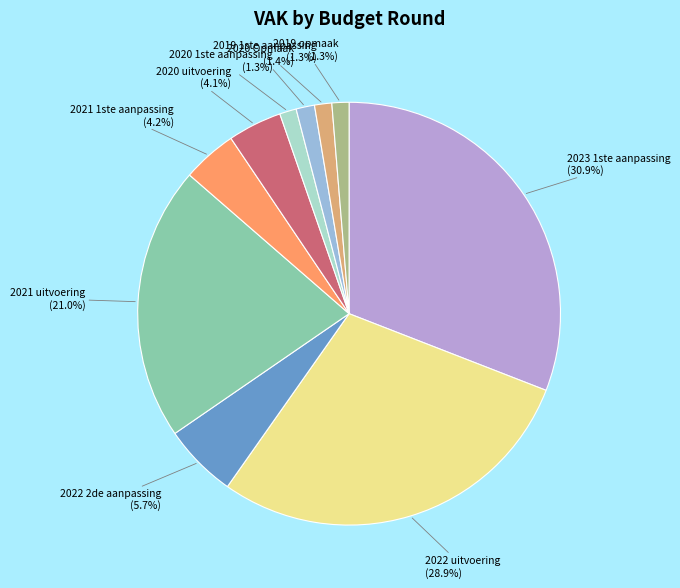

What percentage is the 2020 uitvoering slice, to the nearest percent?

4%